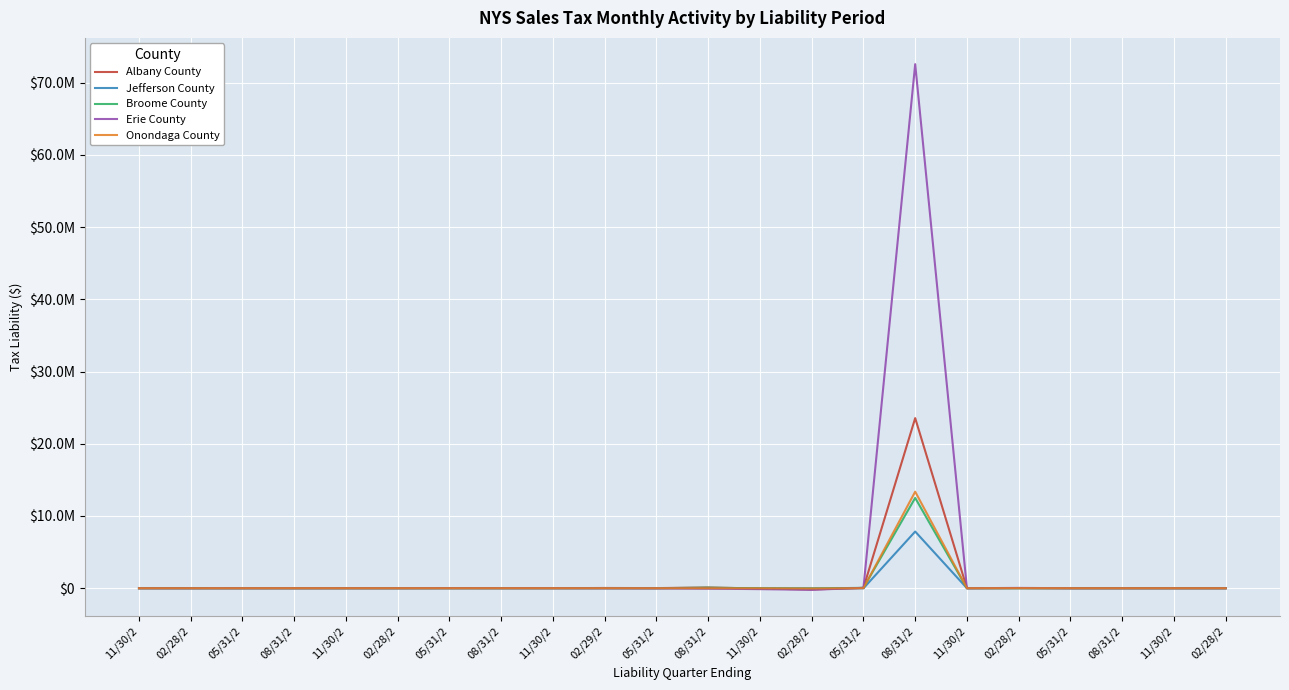

Reading left to right, transcribe all the data shown in this chart.

Albany County: 11/30/2=42.2	02/28/2=264.6	05/31/2=5.6	08/31/2=-6347.7	11/30/2=1395.4	02/28/2=-1139.2	05/31/2=4042.4	08/31/2=6301.7	11/30/2=1906.5	02/29/2=32862.6	05/31/2=15552.1	08/31/2=100817.3	11/30/2=-43438.6	02/28/2=-170614.3	05/31/2=46189.3	08/31/2=23553253.0	11/30/2=580.6	02/28/2=9531.1	05/31/2=81.2	08/31/2=0.0	11/30/2=0.0	02/28/2=3.3
Jefferson County: 11/30/2=11.8	02/28/2=-17.6	05/31/2=-6.3	08/31/2=242.8	11/30/2=722.8	02/28/2=1033.2	05/31/2=1261.6	08/31/2=-833.9	11/30/2=1102.2	02/29/2=-37.3	05/31/2=-3212.8	08/31/2=-6748.9	11/30/2=-13623.1	02/28/2=-17238.0	05/31/2=-15761.4	08/31/2=7849190.2	11/30/2=211.7	02/28/2=3416.7	05/31/2=26.1	08/31/2=0.0	11/30/2=0.0	02/28/2=1.1
Broome County: 11/30/2=18.7	02/28/2=-29.1	05/31/2=-2.2	08/31/2=915.8	11/30/2=304.7	02/28/2=-988.6	05/31/2=2267.8	08/31/2=1577.3	11/30/2=4211.1	02/29/2=2030.9	05/31/2=1431.8	08/31/2=77659.2	11/30/2=-22841.0	02/28/2=-45406.0	05/31/2=55274.3	08/31/2=12500188.0	11/30/2=296.8	02/28/2=5151.1	05/31/2=41.2	08/31/2=0.0	11/30/2=0.0	02/28/2=1.7
Erie County: 11/30/2=1178.6	02/28/2=-507.7	05/31/2=4347.4	08/31/2=5307.1	11/30/2=5603.7	02/28/2=3972.1	05/31/2=14150.9	08/31/2=9126.8	11/30/2=9799.5	02/29/2=-12521.8	05/31/2=-16774.9	08/31/2=-57156.2	11/30/2=-127970.8	02/28/2=-221888.7	05/31/2=50466.7	08/31/2=72564833.7	11/30/2=1889.3	02/28/2=41314.7	05/31/2=254.4	08/31/2=0.0	11/30/2=0.0	02/28/2=10.4
Onondaga County: 11/30/2=66.8	02/28/2=571.2	05/31/2=290.7	08/31/2=3683.3	11/30/2=836.7	02/28/2=1398.6	05/31/2=1864.9	08/31/2=1871.2	11/30/2=2291.3	02/29/2=1030.7	05/31/2=552.8	08/31/2=-7678.5	11/30/2=-15134.4	02/28/2=-38657.9	05/31/2=276.3	08/31/2=13368006.4	11/30/2=336.2	02/28/2=8795.9	05/31/2=44.4	08/31/2=0.0	11/30/2=0.0	02/28/2=1.8